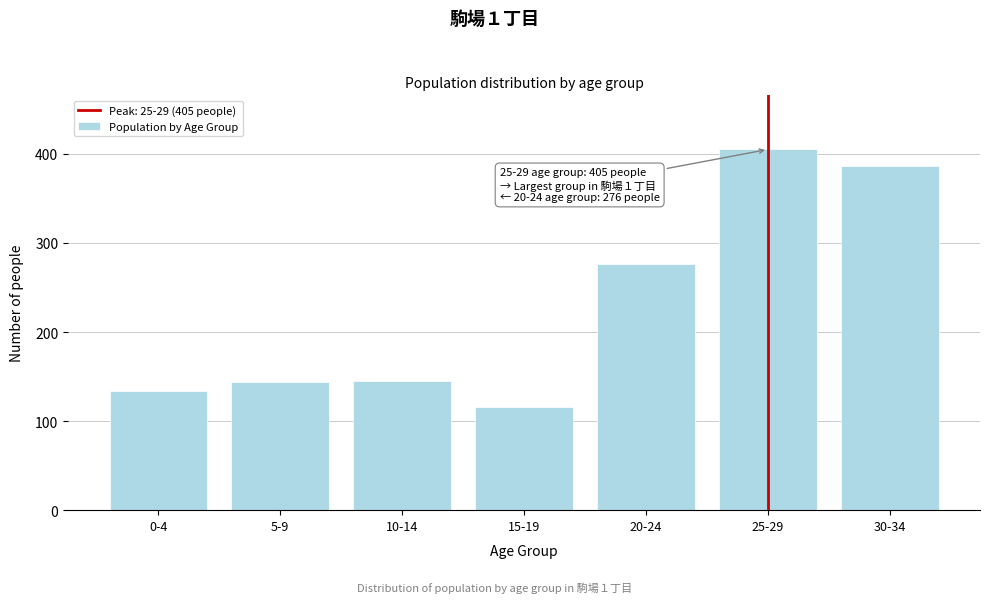

Where is the data nearest to the value 260?

20-24